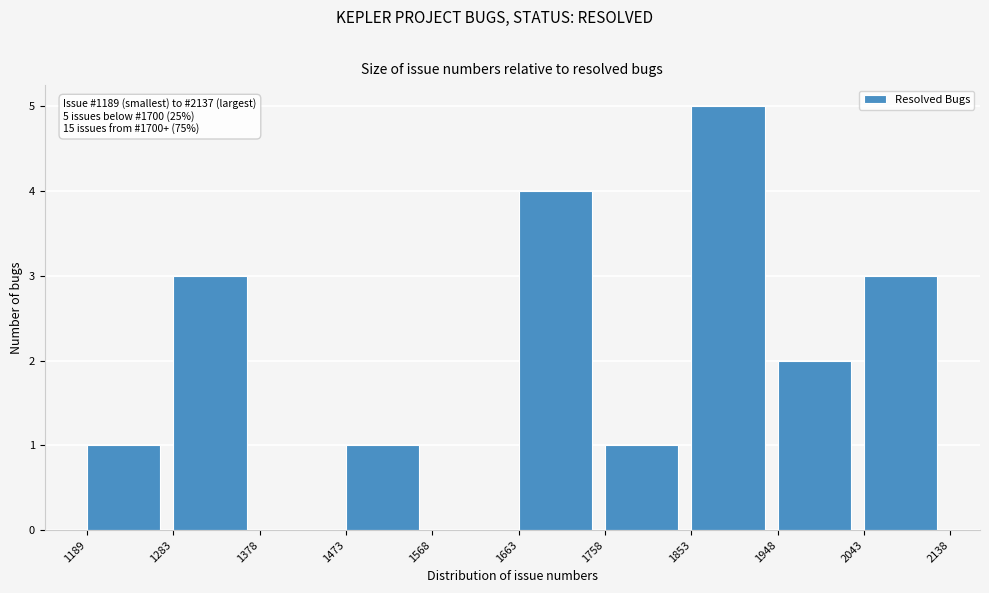

Over which range of the x-axis is the bar tallest?

1853 to 1948